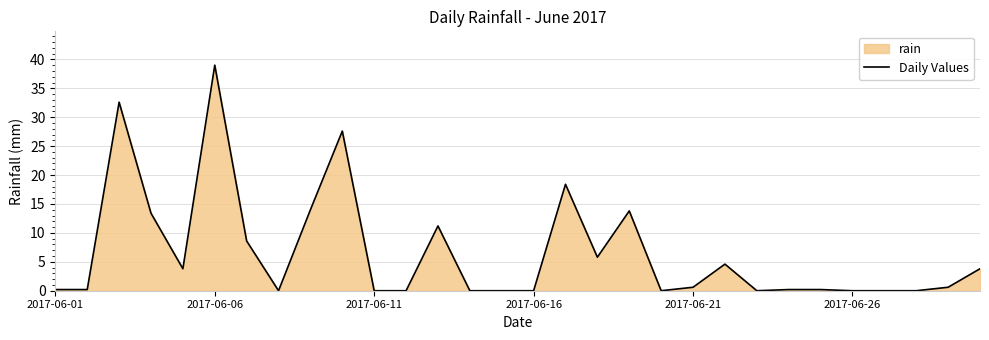

What is the maximum value shown in the chart?

39.0